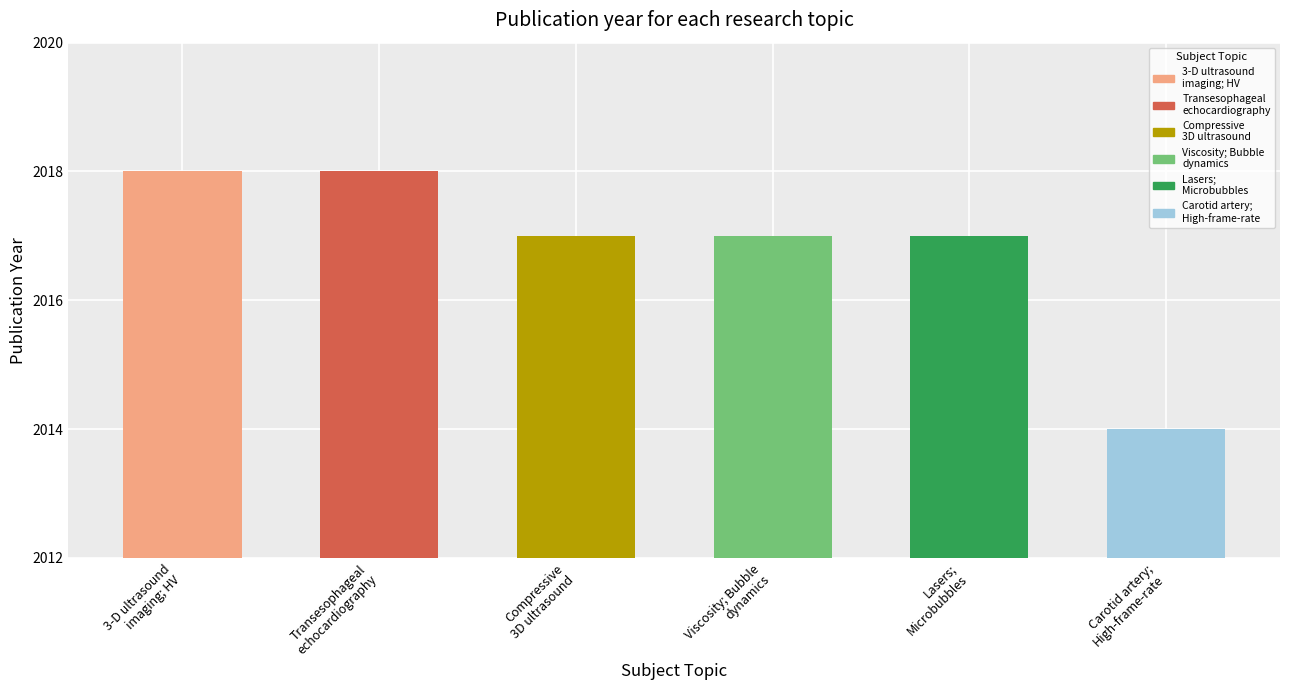

Approximately how many times larger is the value at 3-D ultrasound
imaging; HV compared to Carotid artery;
High-frame-rate?

1.0